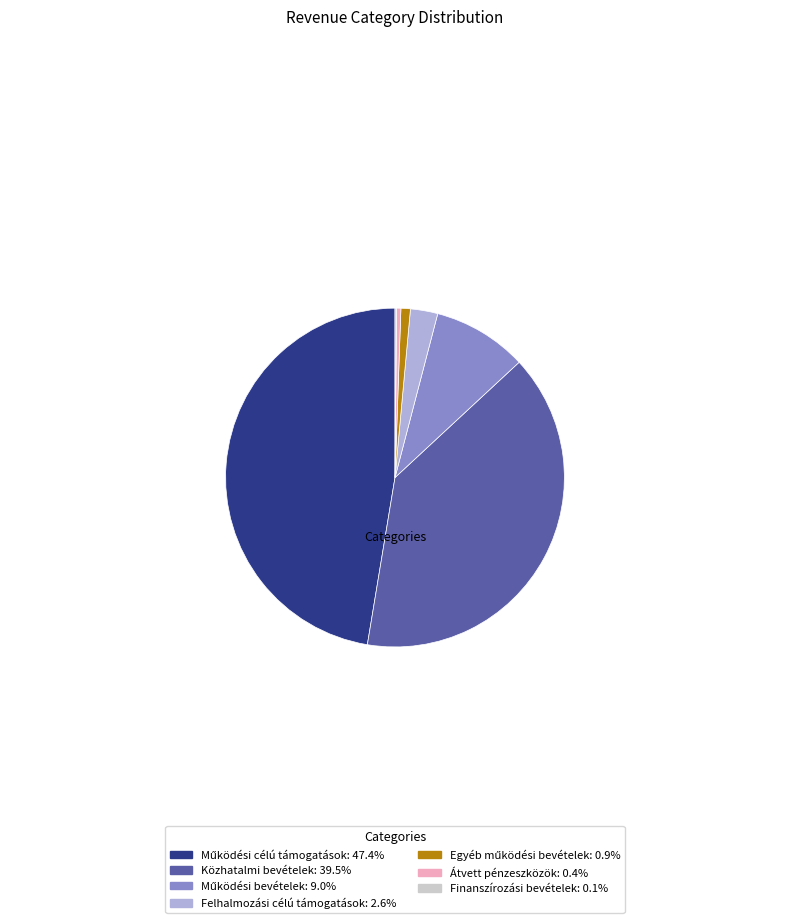

Is there a majority slice in this chart?

No